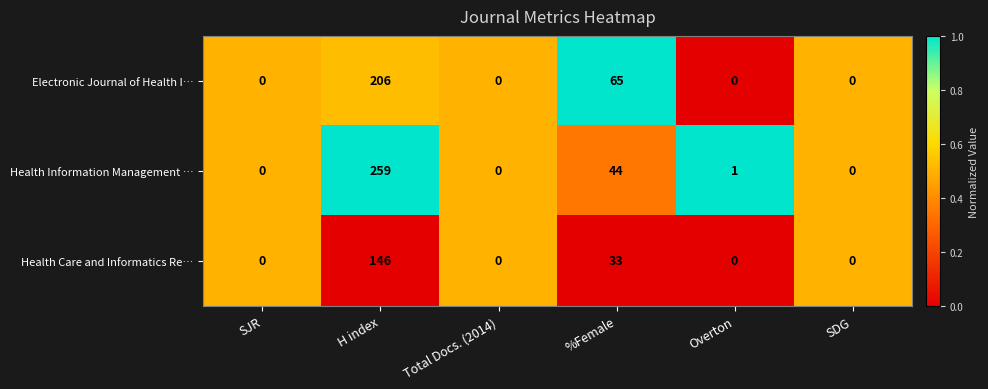

At which label does Electronic Journal of Health I… reach its peak?

H index